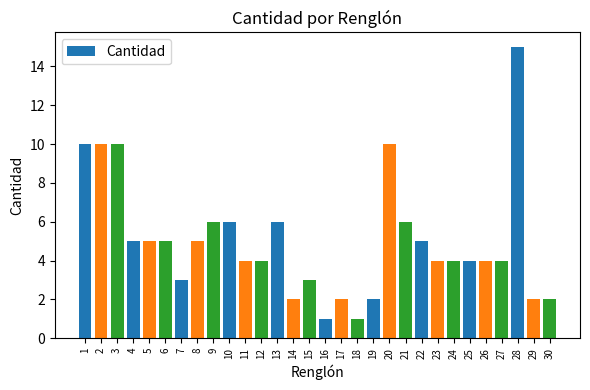

What is the average value?

5